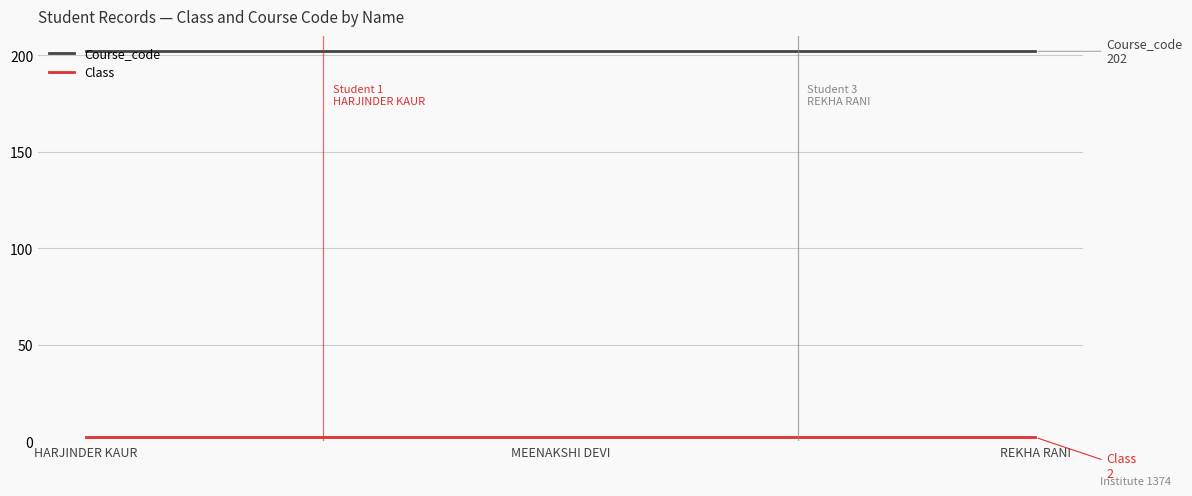

Is this an area chart (filled region under the line)?

No